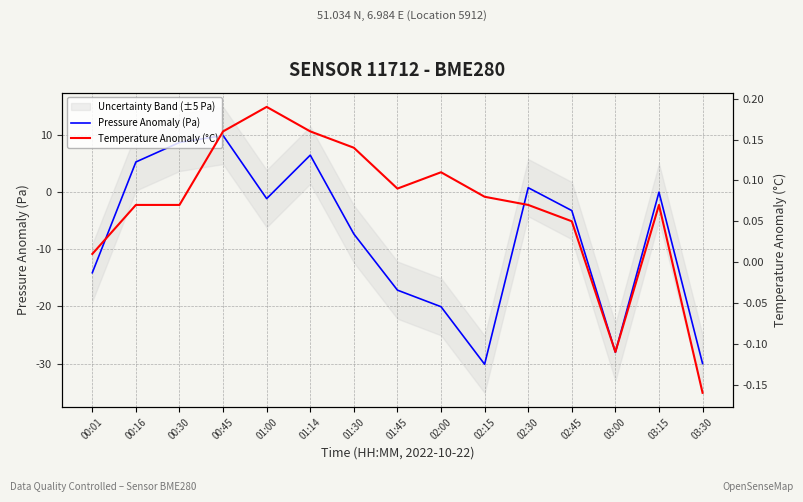

What is the value of the Pressure Anomaly (Pa) point at the 7th from the left?

-7.3